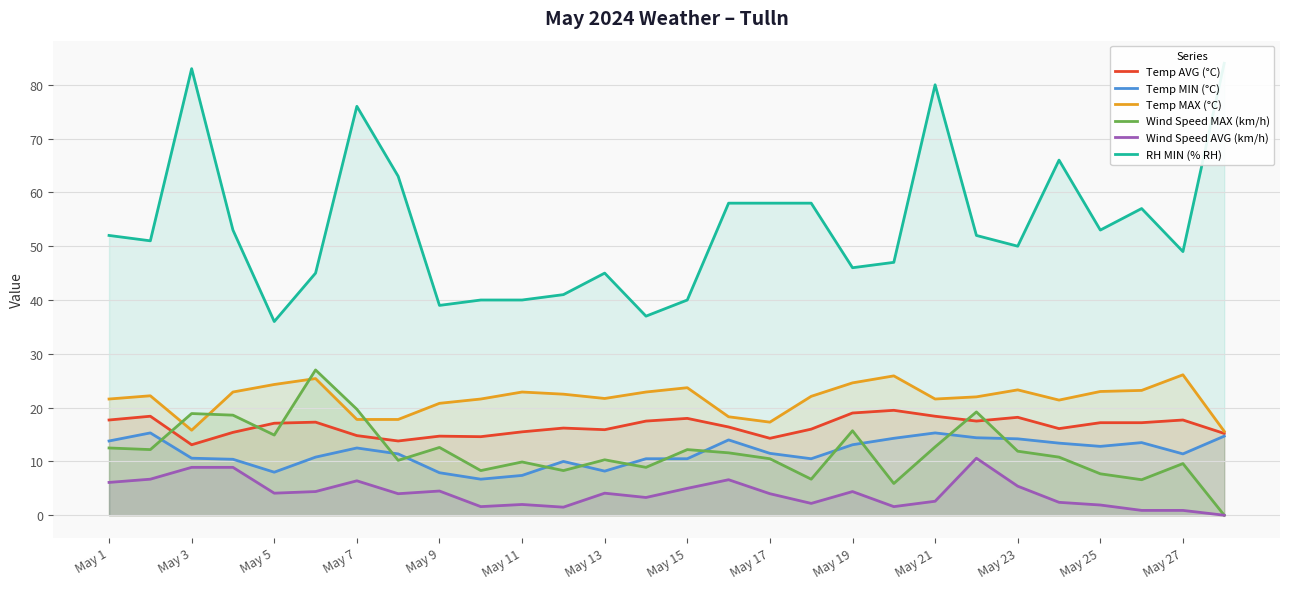

The value of Temp MIN (°C) at May 5 is 8.0. True or false?

True